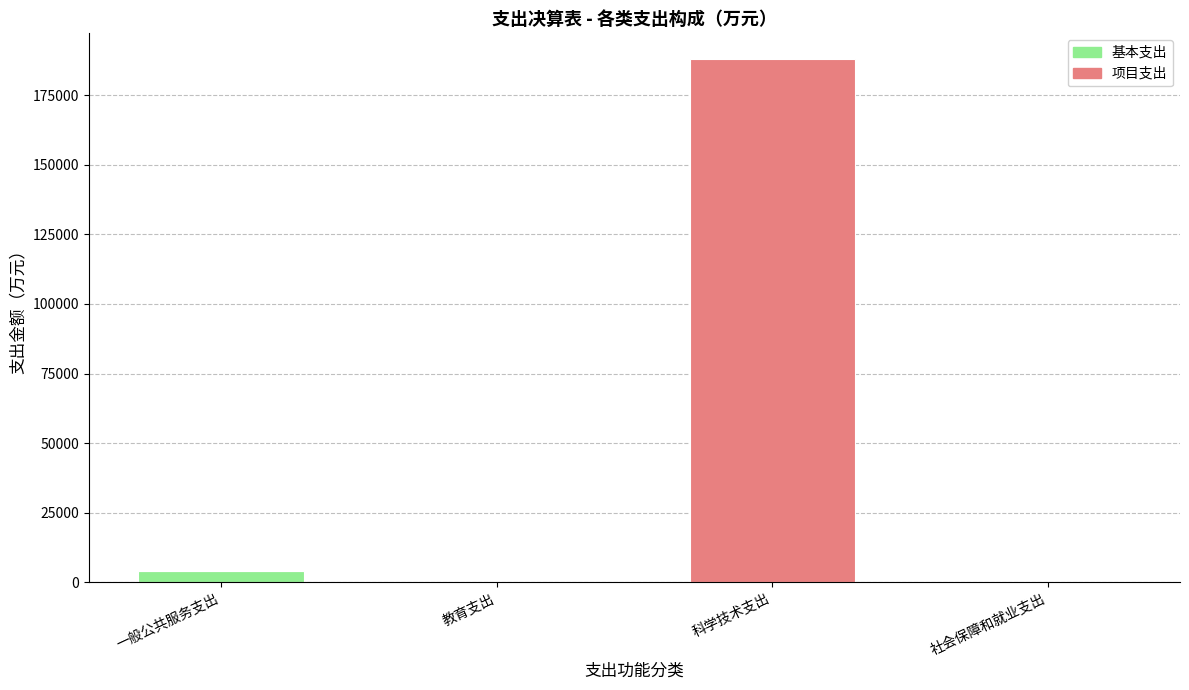

Is it true that 基本支出 equals 13.4 at 社会保障和就业支出?

True